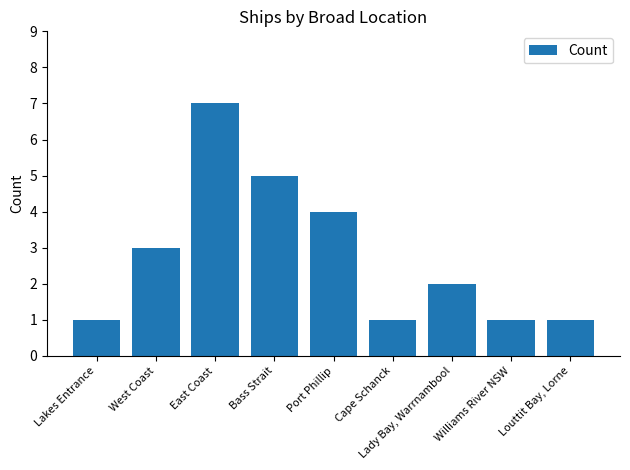

What is the greatest value displayed?

7